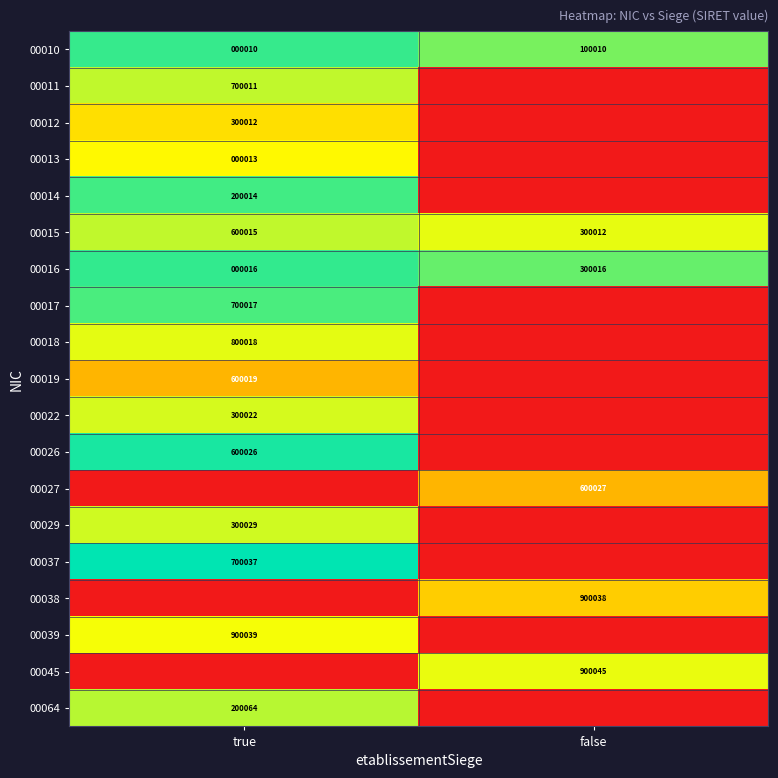

What is the sum of all 00010 values?

100020